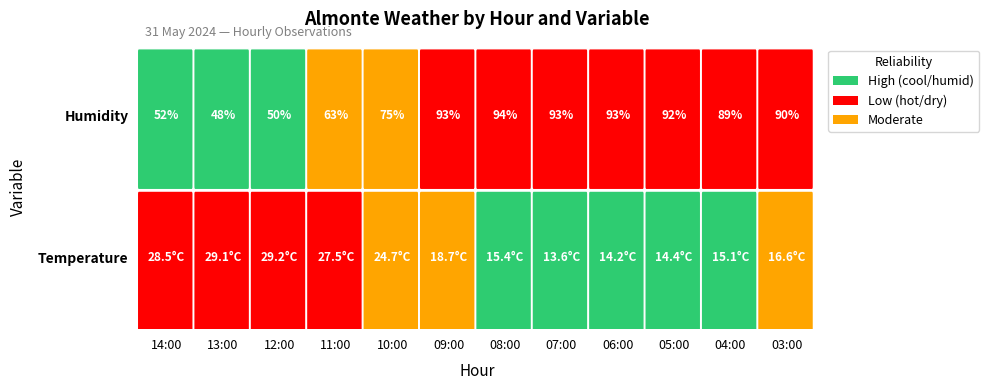

How many data points in Humidity are less than 90?

6